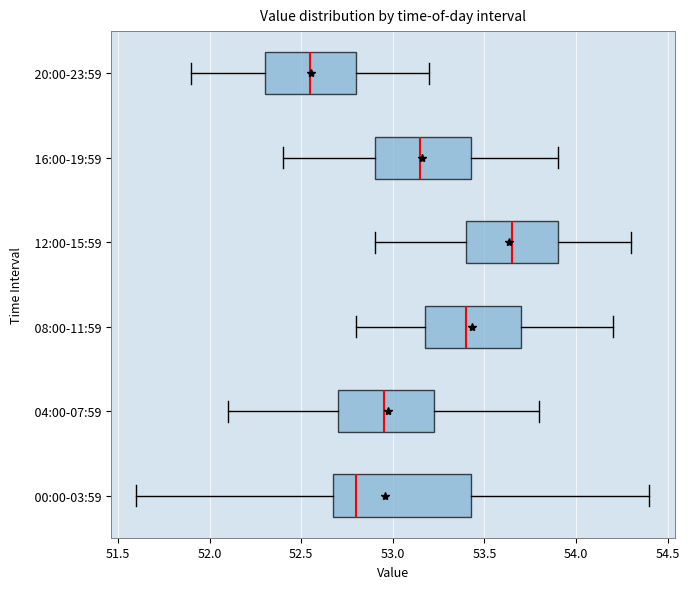

Reading bottom to top, transcribe this box plot: for each box, give where its median line is, the range the box spans, and where its two whiskers end, as read against the x-axis. The values are not printed on the chart, so give them approximately, as read against the axis.

00:00-03:59: median 52.80, box 52.70 to 53.45, whiskers 51.60 to 54.40
04:00-07:59: median 52.95, box 52.70 to 53.25, whiskers 52.10 to 53.80
08:00-11:59: median 53.40, box 53.20 to 53.70, whiskers 52.80 to 54.20
12:00-15:59: median 53.65, box 53.40 to 53.90, whiskers 52.90 to 54.30
16:00-19:59: median 53.15, box 52.90 to 53.45, whiskers 52.40 to 53.90
20:00-23:59: median 52.55, box 52.30 to 52.80, whiskers 51.90 to 53.20